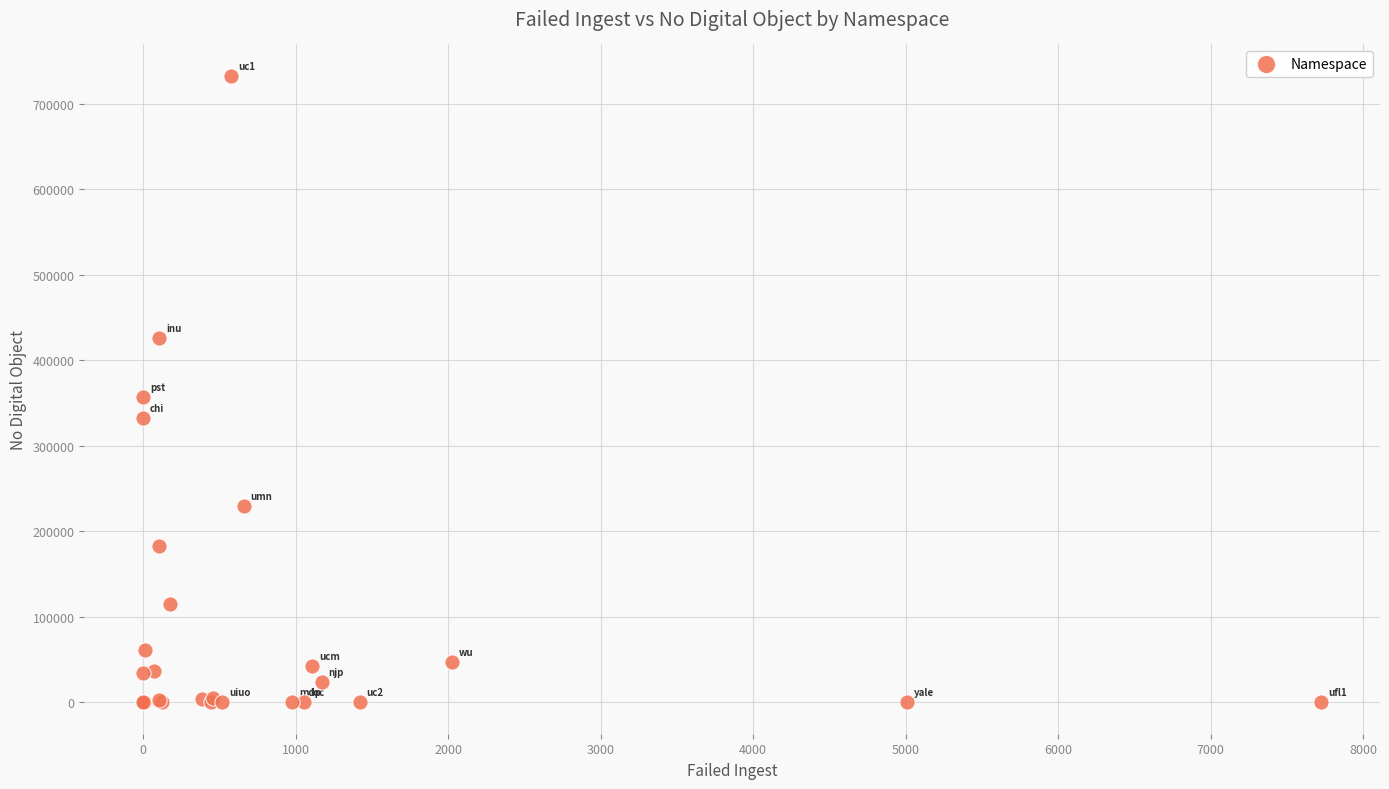

What Y value in the scatter plot is closest to 366490?

357496